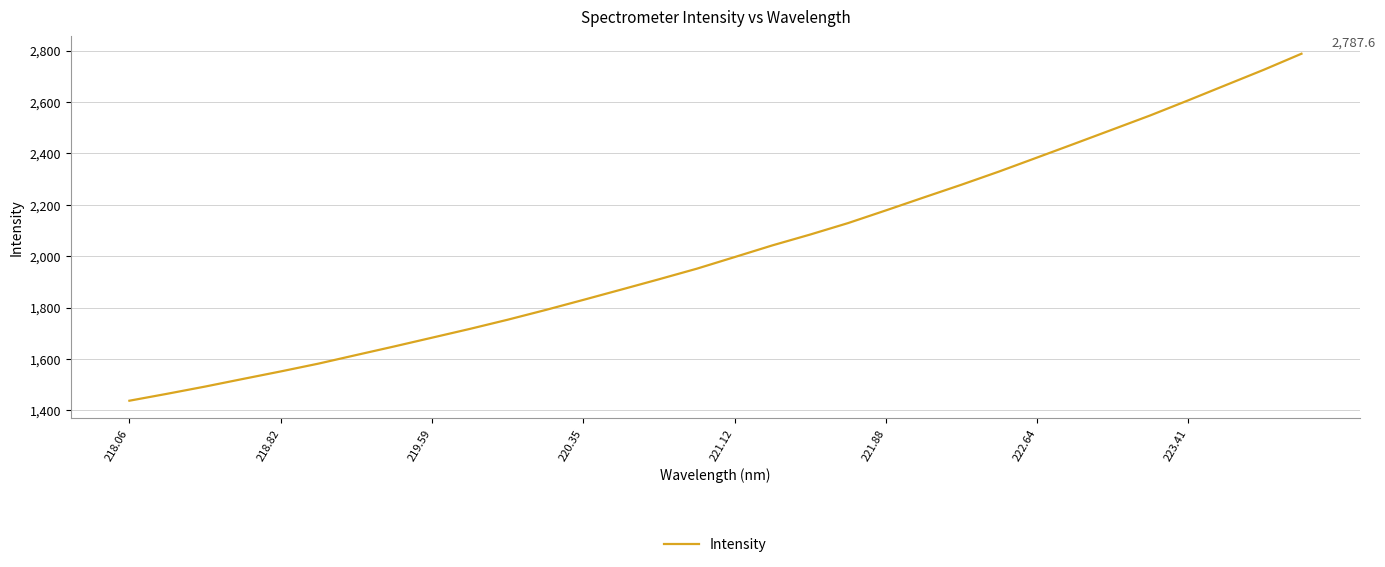

What is the difference between the maximum and minimum values?

1349.8